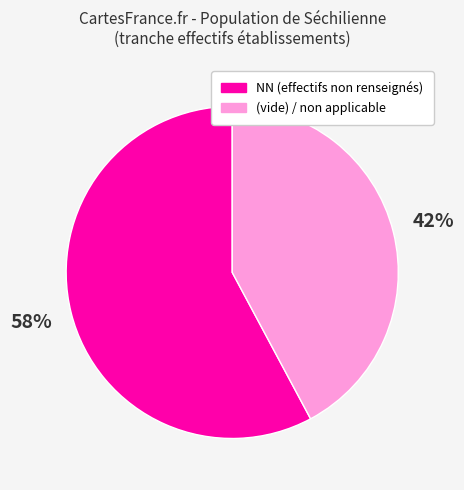

To the nearest percent, what is the average slice percentage?

50%